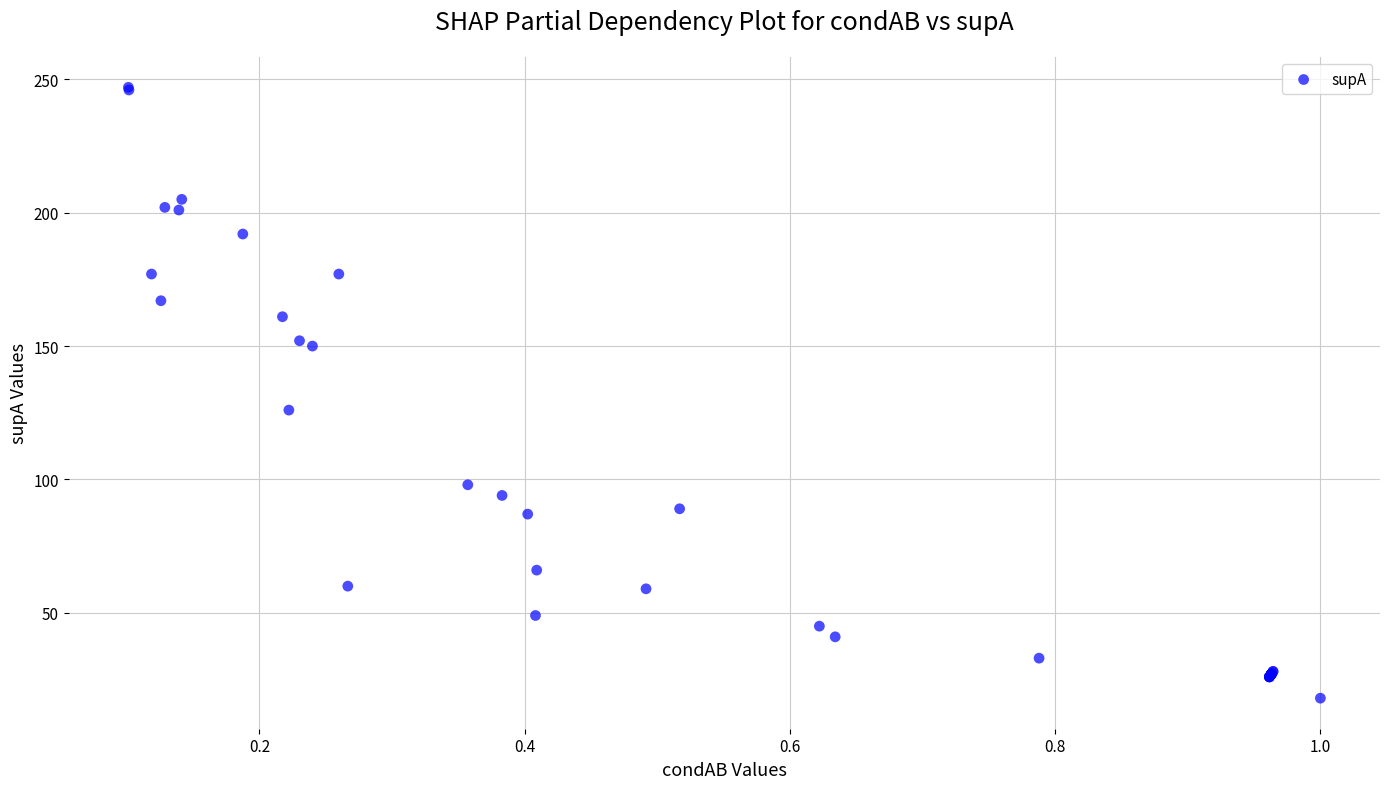

What Y value in the scatter plot is closest to 132?

126